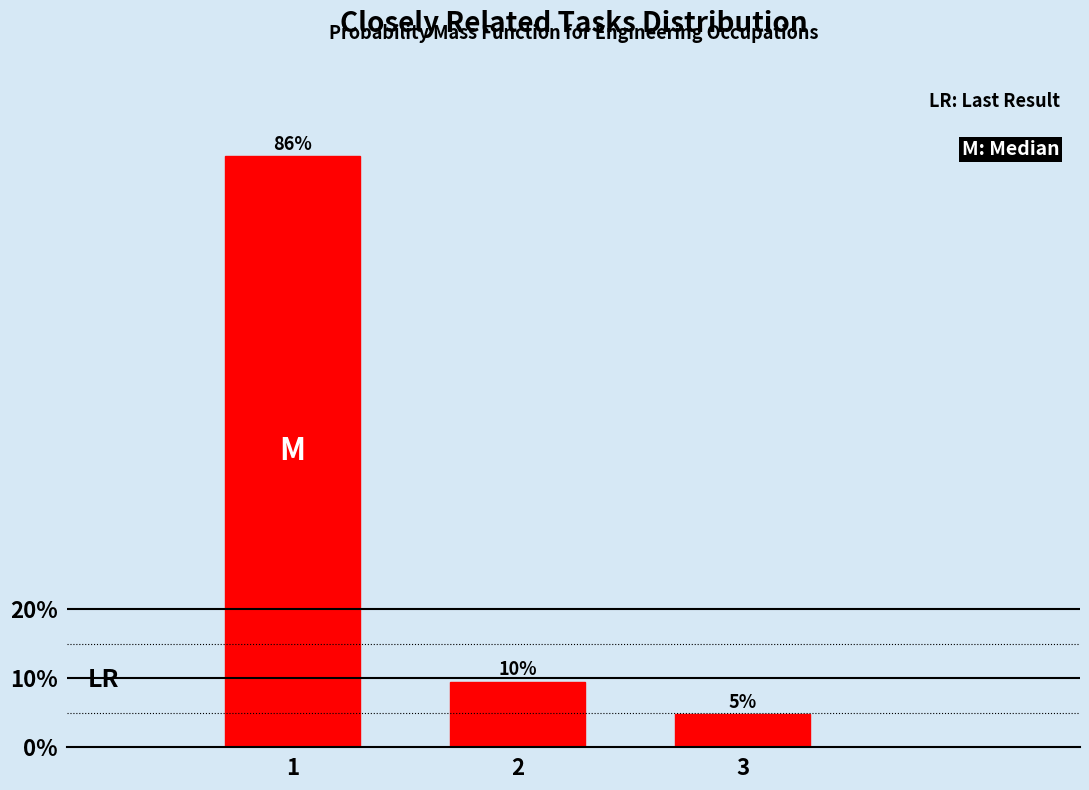

How many bars are there in total?

3